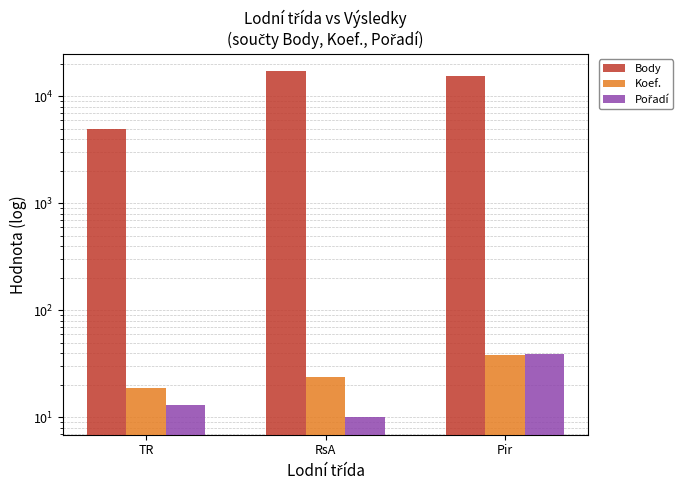

What are all the series names shown in the legend?

Body, Koef., Pořadí